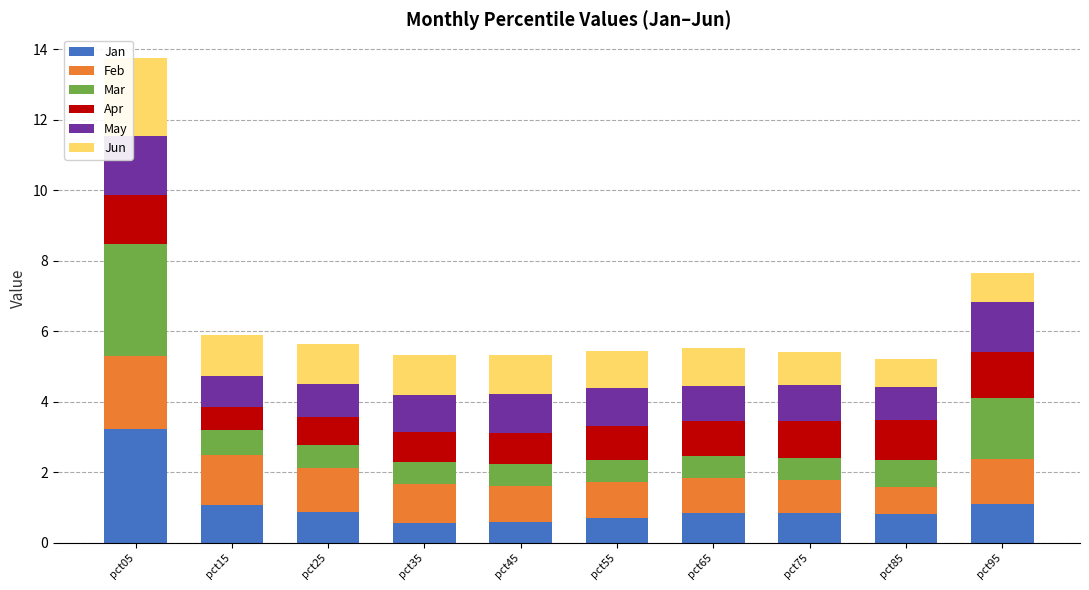

At which category is the sum across all series the highest?

pct05